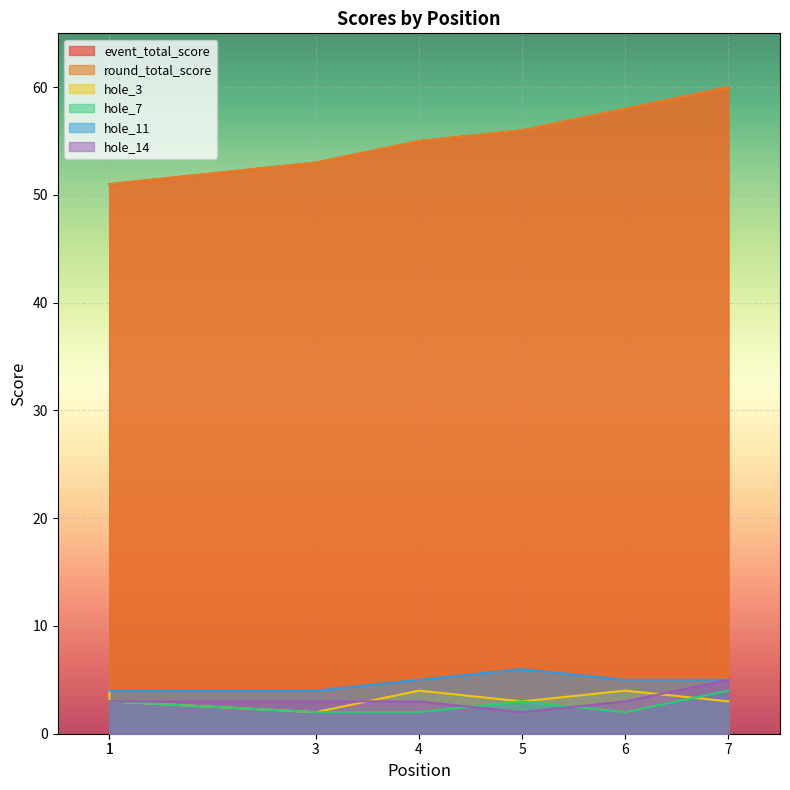

True or false: hole_3 and hole_11 cross at least once.

False